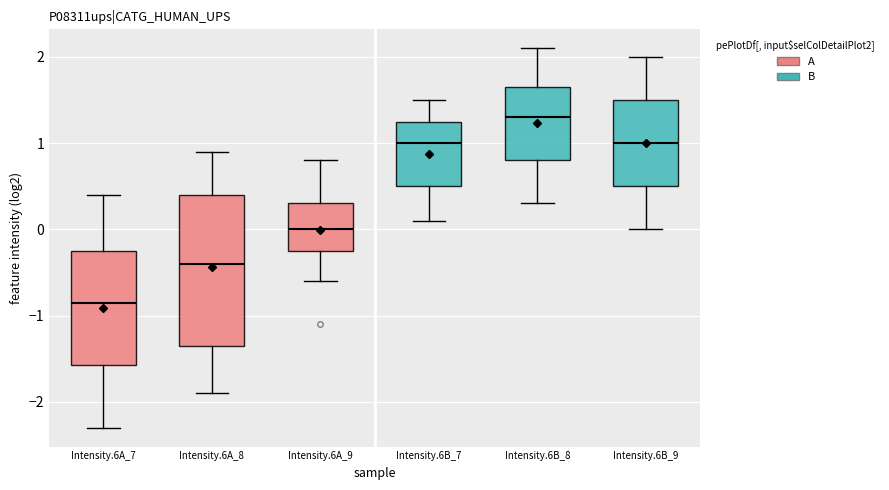

Reading left to right, read every box against the y-axis: the position of its median line, the range the box covers, and the ends of its whiskers. The values are not printed on the chart, so give them approximately, as read against the axis.

Intensity.6A_7: median -0.8, box -1.6 to -0.2, whiskers -2.3 to 0.4
Intensity.6A_8: median -0.4, box -1.3 to 0.4, whiskers -1.9 to 0.9
Intensity.6A_9: median 0.0, box -0.2 to 0.3, whiskers -0.6 to 0.8
Intensity.6B_7: median 1.0, box 0.5 to 1.3, whiskers 0.1 to 1.5
Intensity.6B_8: median 1.3, box 0.8 to 1.7, whiskers 0.3 to 2.1
Intensity.6B_9: median 1.0, box 0.5 to 1.5, whiskers 0.0 to 2.0